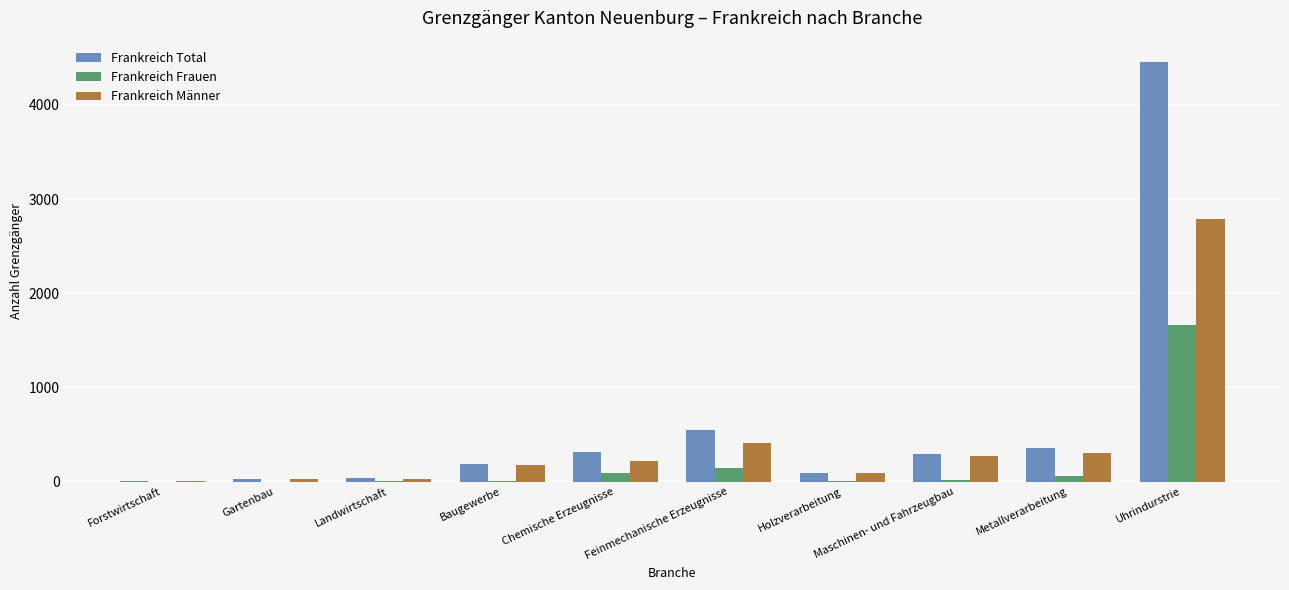

What is the maximum value shown in the chart?

4458